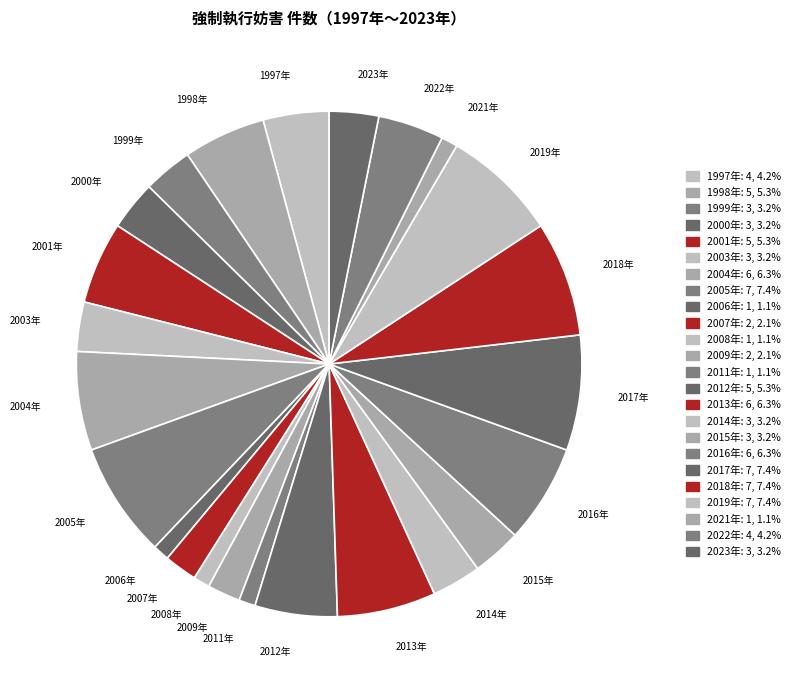

Is there a majority slice in this chart?

No